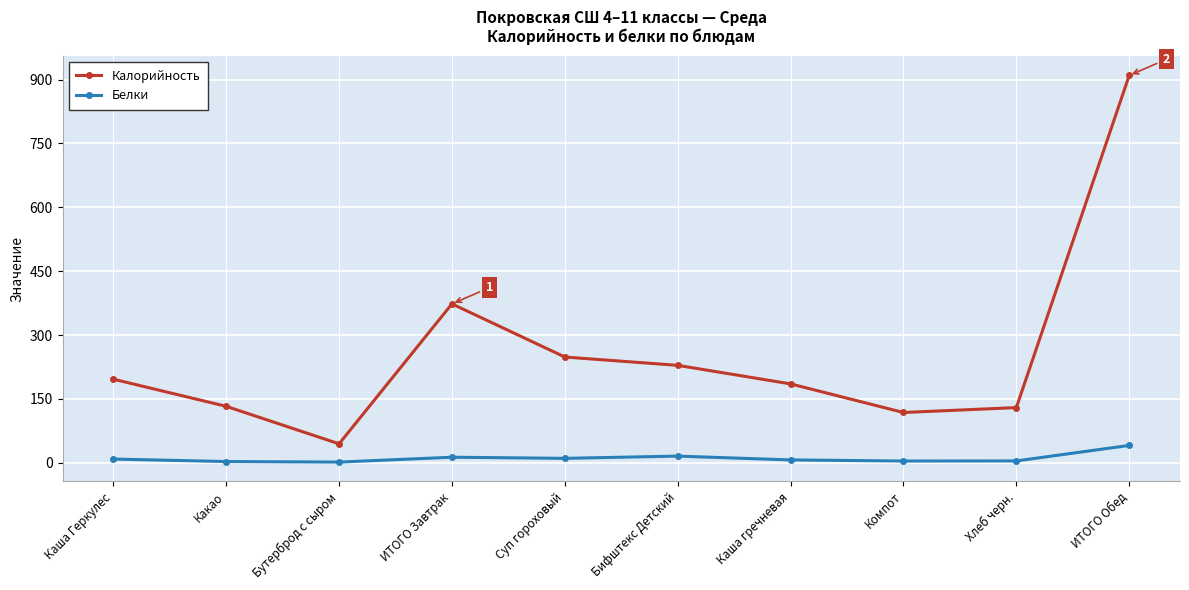

What is the average value of the Белки series?

10.7